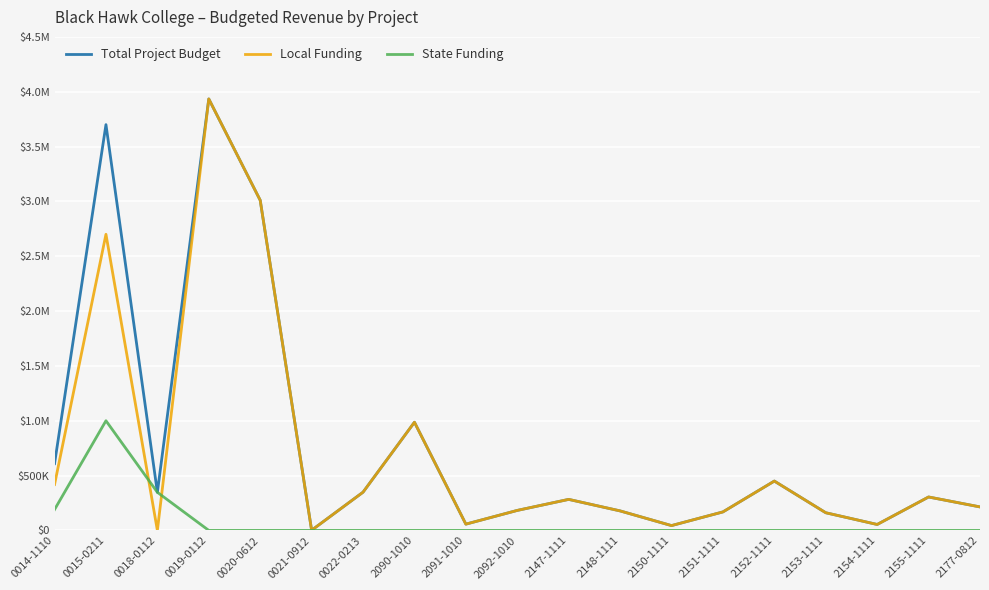

Reading left to right, list all the values displayed in this chart.

Total Project Budget: 0014-1110=608552	0015-0211=3700000	0018-0112=347494	0019-0112=3934211	0020-0612=3010451	0021-0912=1500	0022-0213=348511	2090-1010=986400	2091-1010=57200	2092-1010=182400	2147-1111=283000	2148-1111=177910	2150-1111=44000	2151-1111=168695	2152-1111=449900	2153-1111=161110	2154-1111=54200	2155-1111=304800	2177-0812=214247
Local Funding: 0014-1110=418452	0015-0211=2700000	0018-0112=0	0019-0112=3934211	0020-0612=3010451	0021-0912=1500	0022-0213=348511	2090-1010=986400	2091-1010=57200	2092-1010=182400	2147-1111=283000	2148-1111=177910	2150-1111=44000	2151-1111=168695	2152-1111=449900	2153-1111=161110	2154-1111=54200	2155-1111=304800	2177-0812=214247
State Funding: 0014-1110=190100	0015-0211=1000000	0018-0112=347494	0019-0112=0	0020-0612=0	0021-0912=0	0022-0213=0	2090-1010=0	2091-1010=0	2092-1010=0	2147-1111=0	2148-1111=0	2150-1111=0	2151-1111=0	2152-1111=0	2153-1111=0	2154-1111=0	2155-1111=0	2177-0812=0